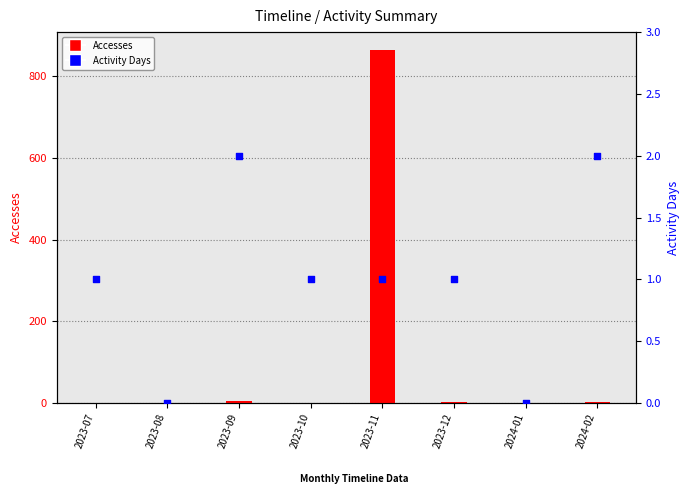

What are all the series names shown in the legend?

Accesses, Activity Days